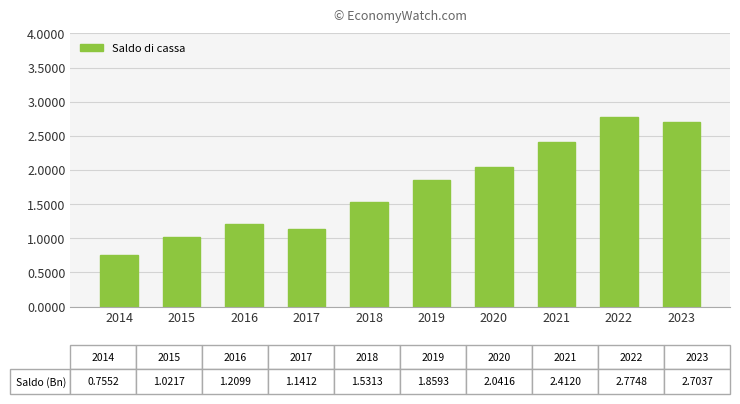

Which category has the highest value across all series?

2022